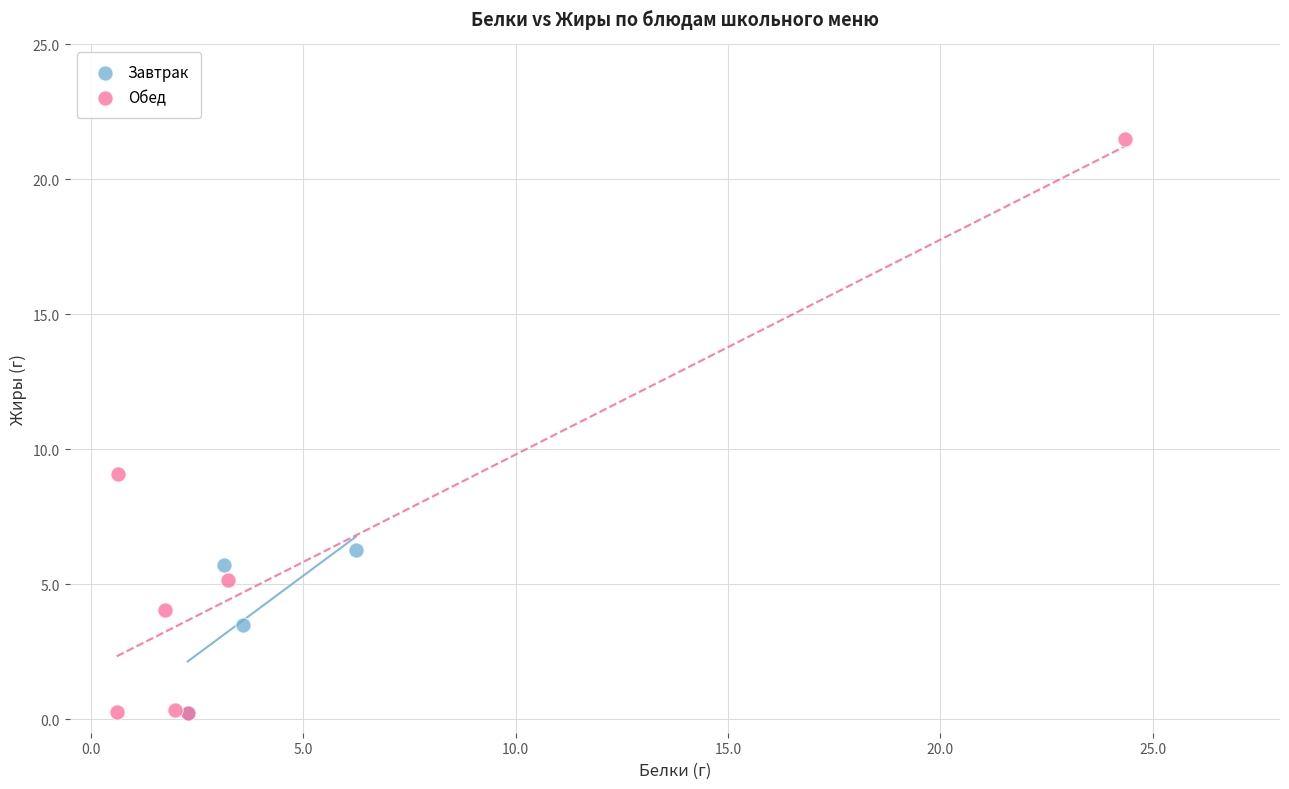

Which series has the widest spread of Y values?

Обед